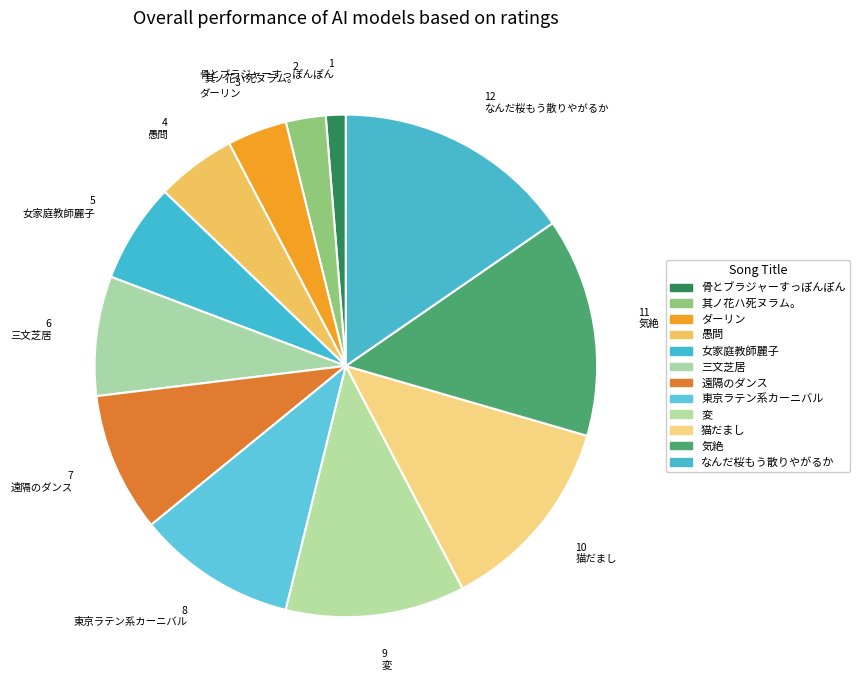

Which category has the biggest portion of the pie?

なんだ桜もう散りやがるか